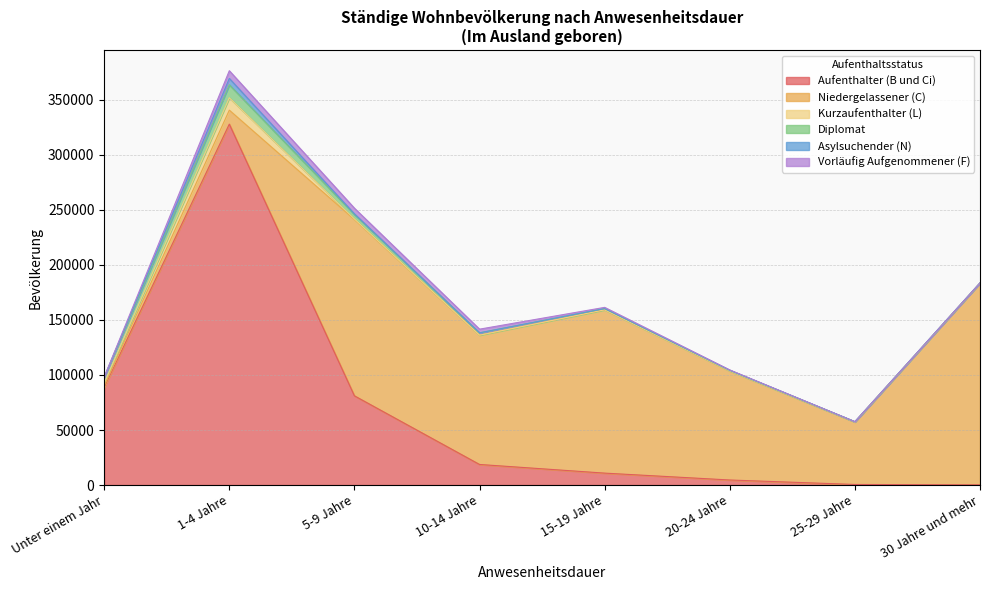

How many lines are shown in the chart?

6